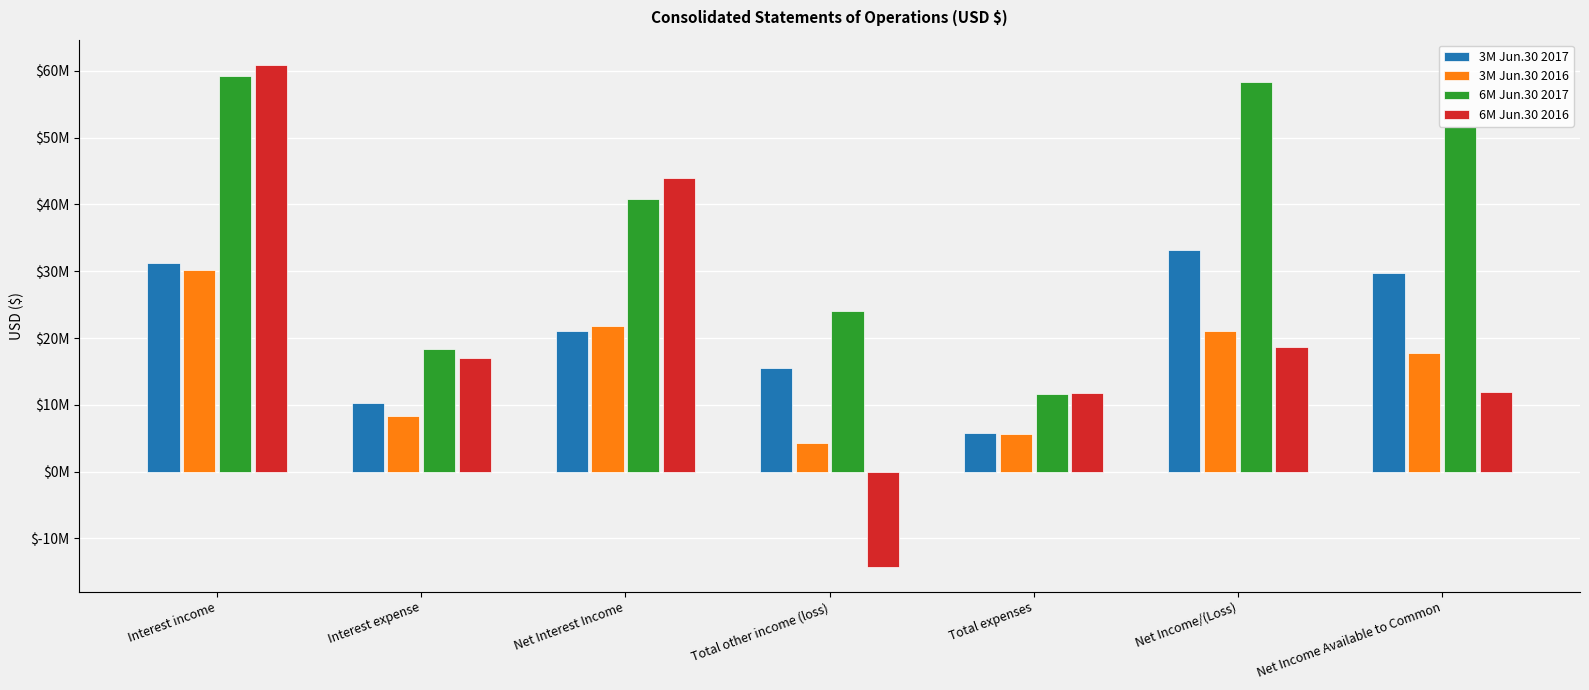

Reading left to right, what are all the values shown in this chart?

3M Jun.30 2017: 31220535	10201393	21019142	15498547	5843674	33171131	29803777
3M Jun.30 2016: 30200296	8396997	21803299	4238060	5654191	21077141	17709787
6M Jun.30 2017: 59180427	18362805	40817622	24113212	11641203	58288793	51554085
6M Jun.30 2016: 60897454	16957296	43940158	-14216214	11711487	18632714	11898006